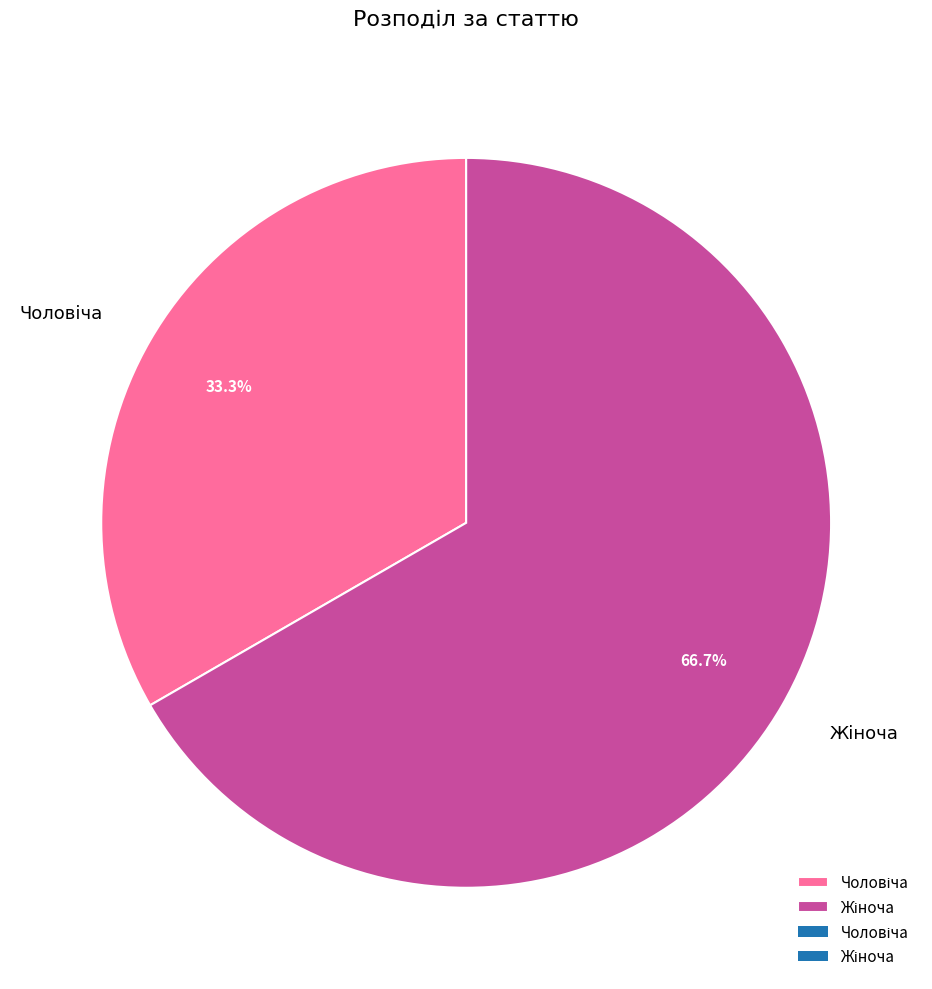

Is there any slice that represents more than half of the pie?

Yes